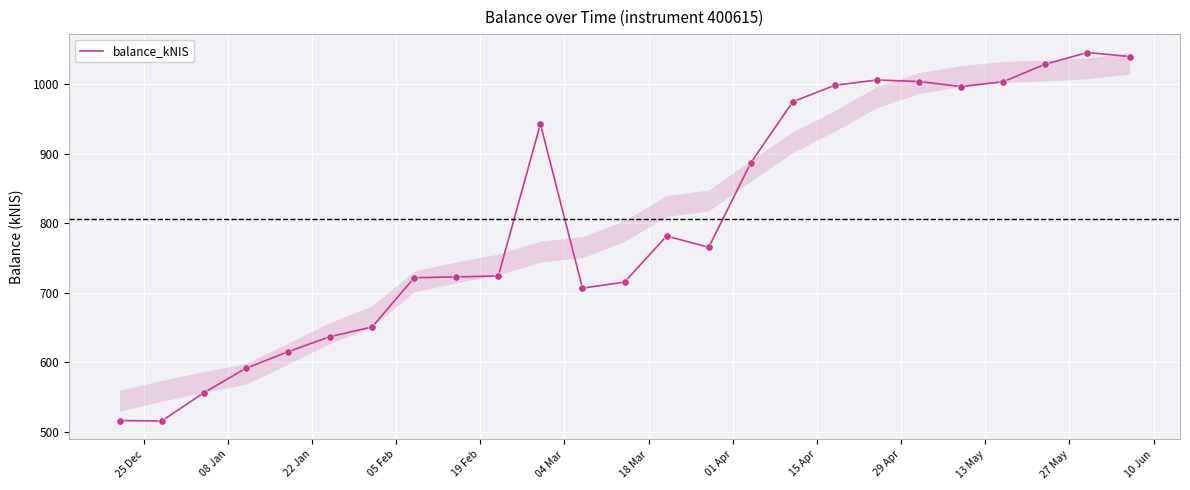

What is the difference between the maximum and minimum values?

530.4